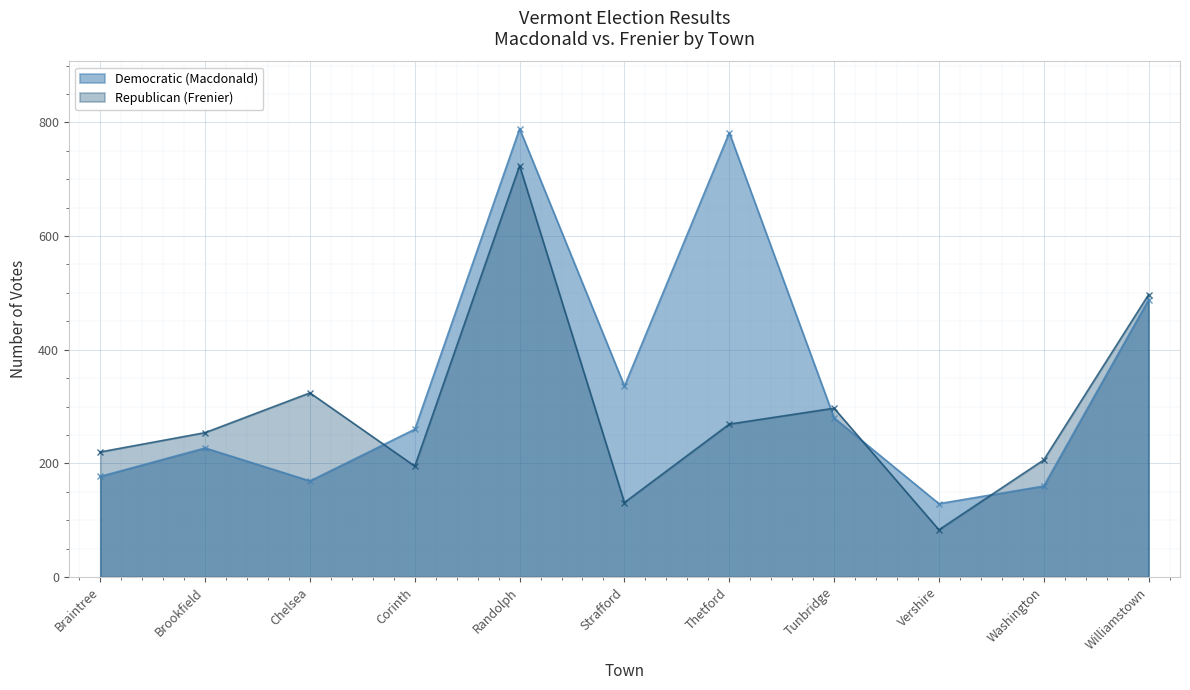

How many lines are shown in the chart?

2